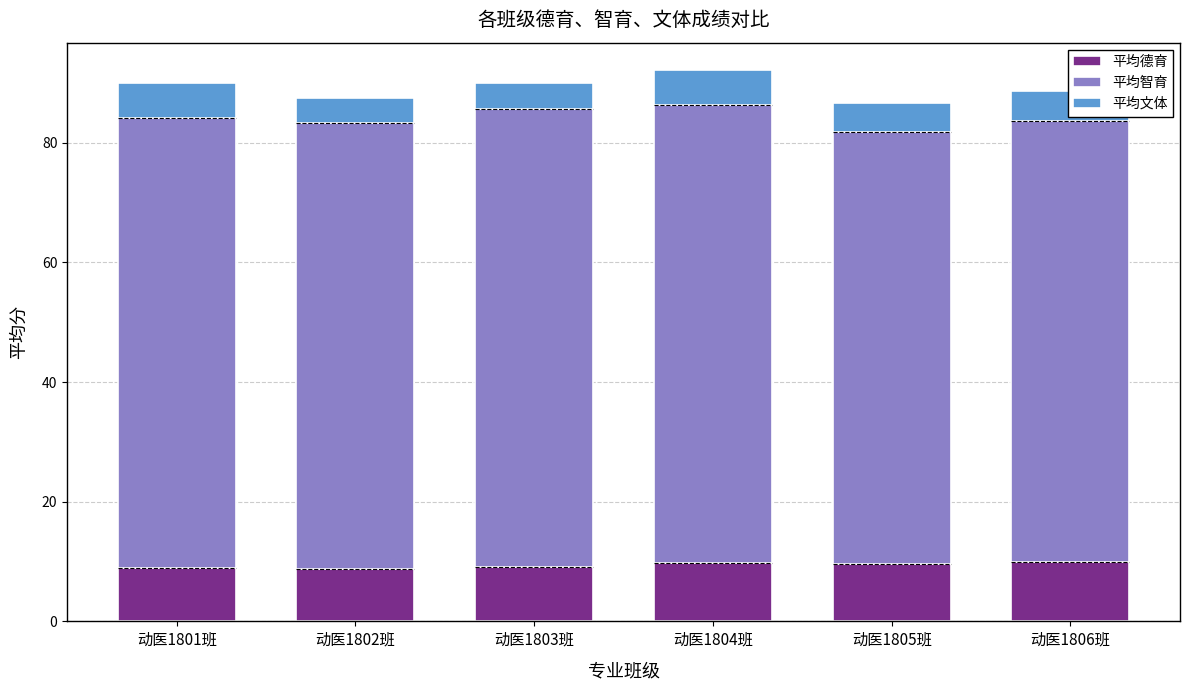

Reading left to right, what are all the values shown in this chart?

平均德育: 动医1801班=9.0	动医1802班=8.7	动医1803班=9.1	动医1804班=9.8	动医1805班=9.6	动医1806班=10.0
平均智育: 动医1801班=75.2	动医1802班=74.6	动医1803班=76.6	动医1804班=76.5	动医1805班=72.2	动医1806班=73.7
平均文体: 动医1801班=5.8	动医1802班=4.2	动医1803班=4.4	动医1804班=5.8	动医1805班=4.9	动医1806班=4.9